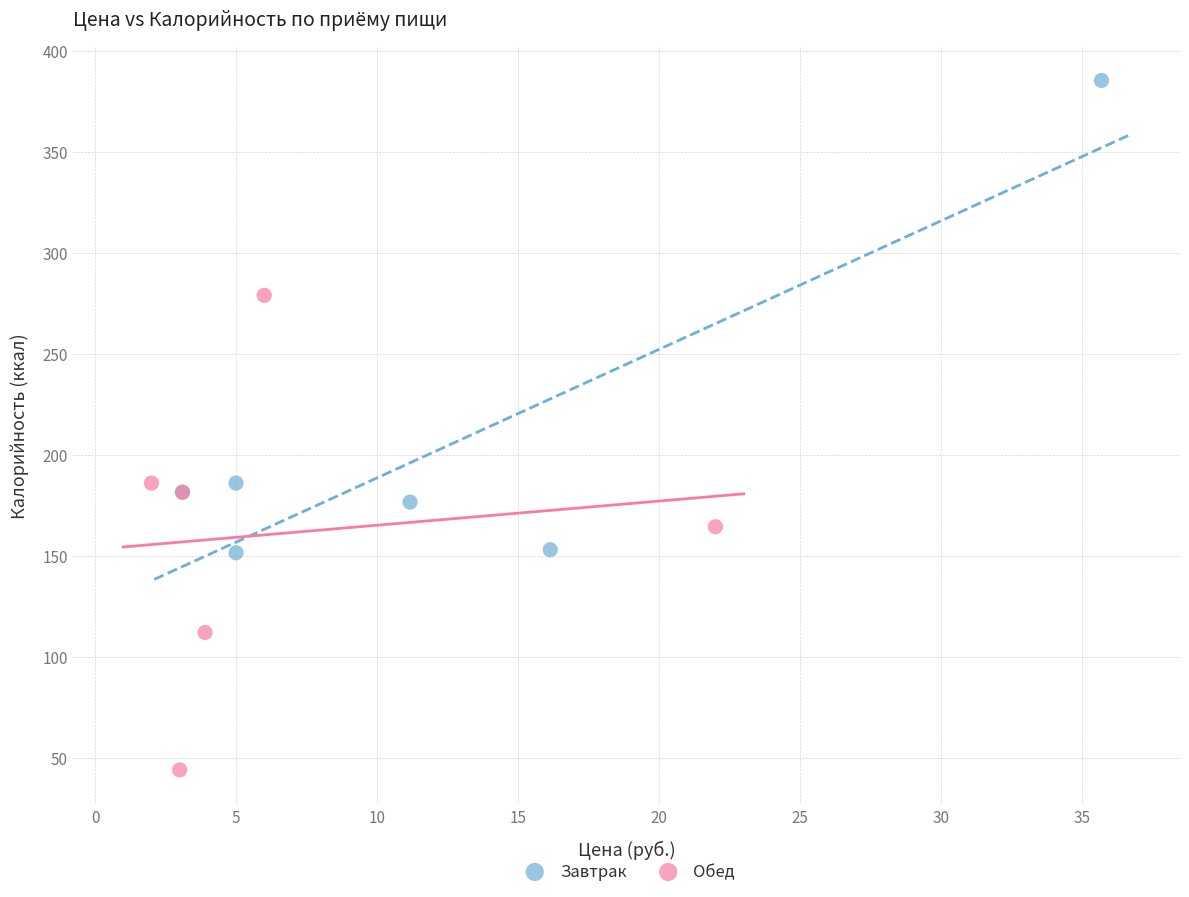

Which series contains the highest Y value?

Завтрак